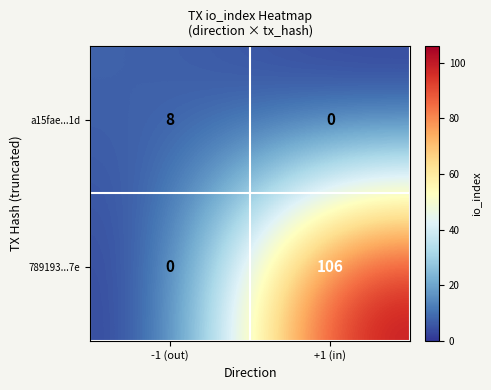

What is the maximum value shown in the chart?

106